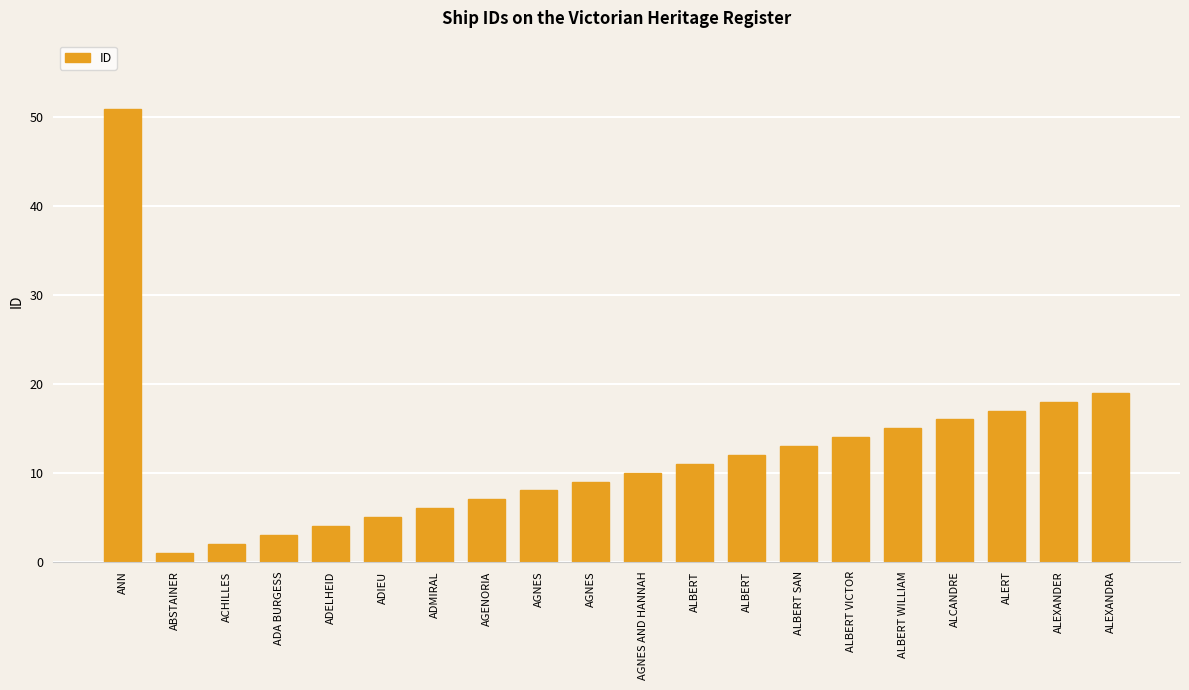

Is it true that the value at ALBERT WILLIAM is 10?

False